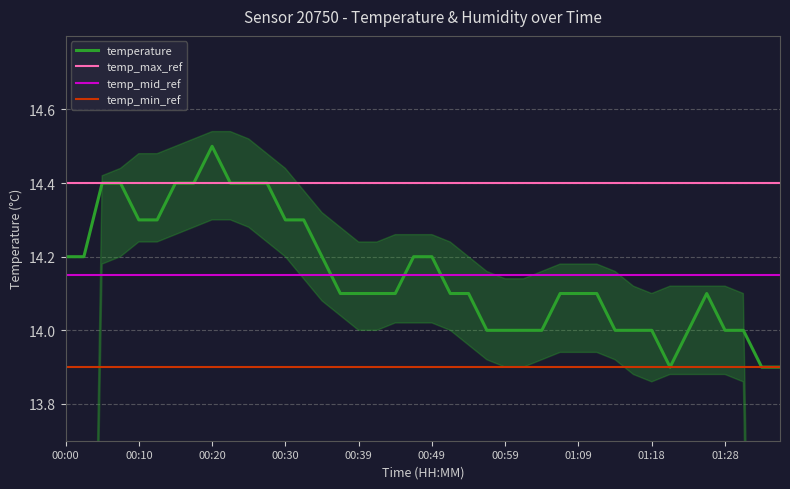

What is the smallest value displayed?

13.9